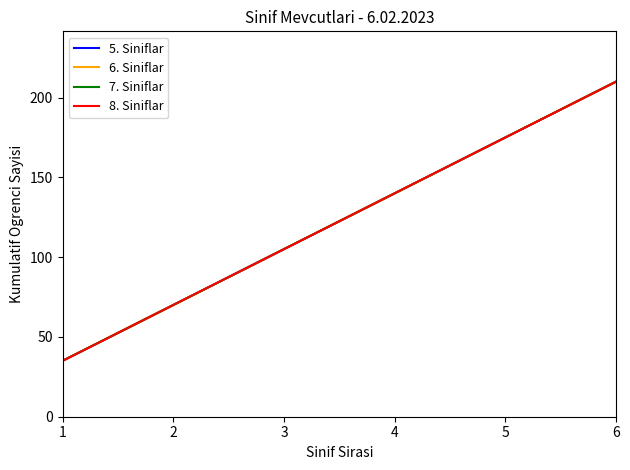

Which series changed the most between 5 and 6?

5. Siniflar